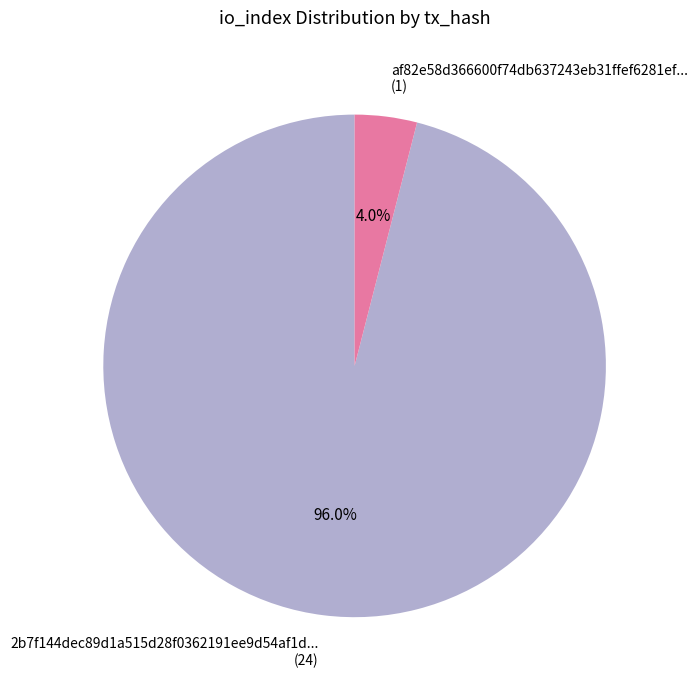

To the nearest percent, what is the difference between the largest and smallest slice percentages?

92%